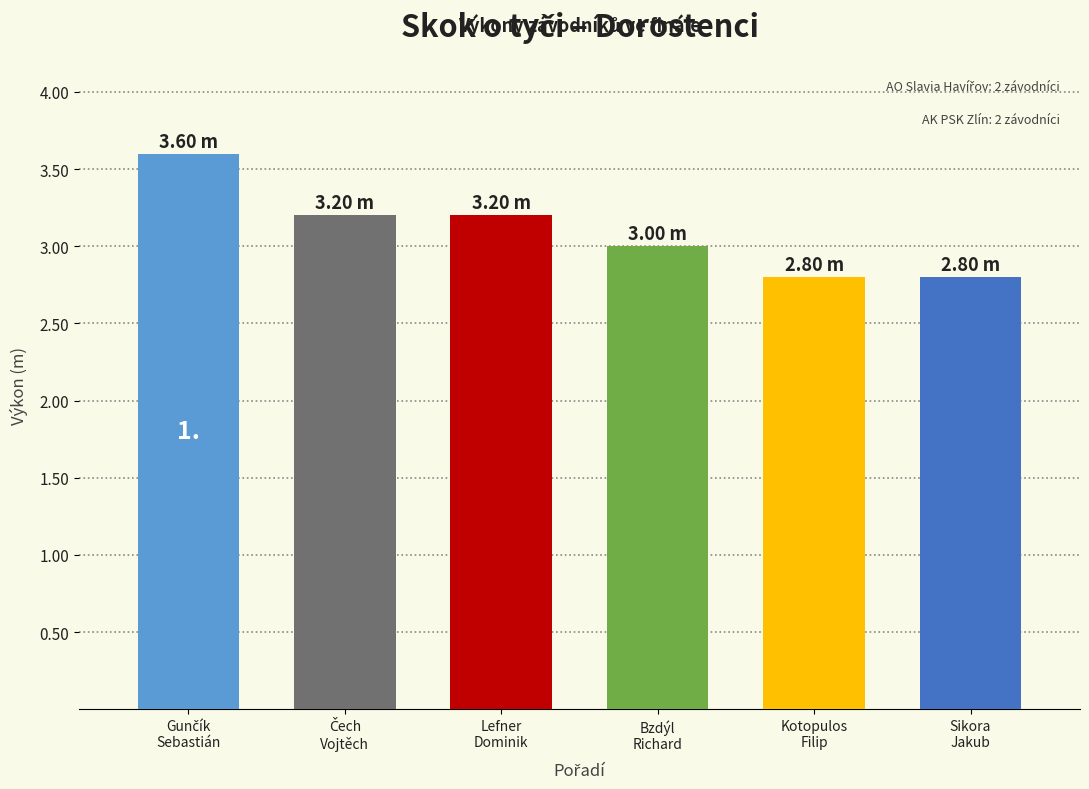

How many values are below 3?

2